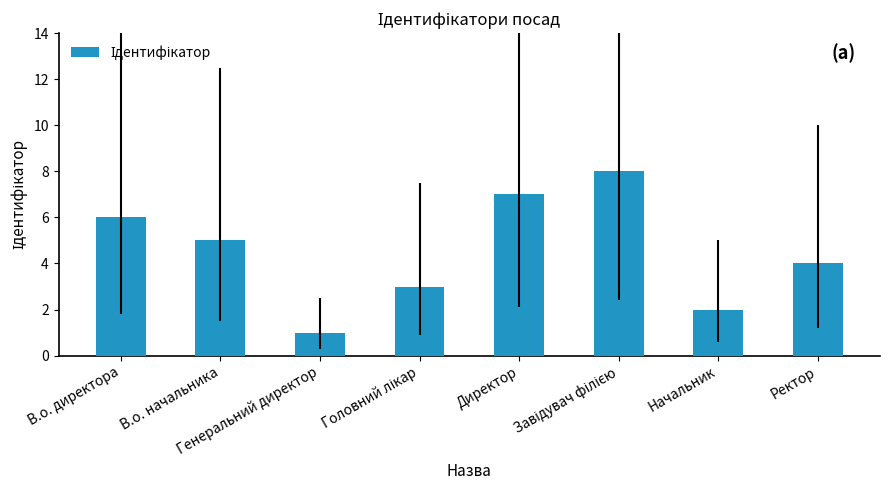

What is the difference between the maximum and second lowest values?

6